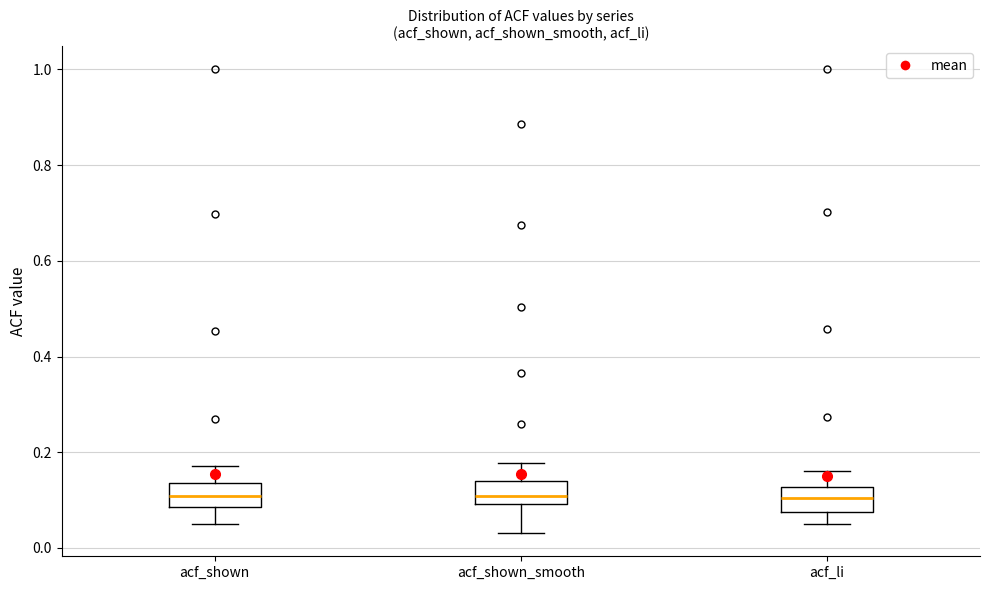

Reading left to right, transcribe this box plot: for each box, give where its median line is, the range the box spans, and where its two whiskers end, as read against the y-axis. The values are not printed on the chart, so give them approximately, as read against the axis.

acf_shown: median 0.10, box 0.08 to 0.14, whiskers 0.06 to 0.18
acf_shown_smooth: median 0.10 (inside the box), box 0.10 to 0.14, whiskers 0.04 to 0.18
acf_li: median 0.10, box 0.08 to 0.12, whiskers 0.04 to 0.16